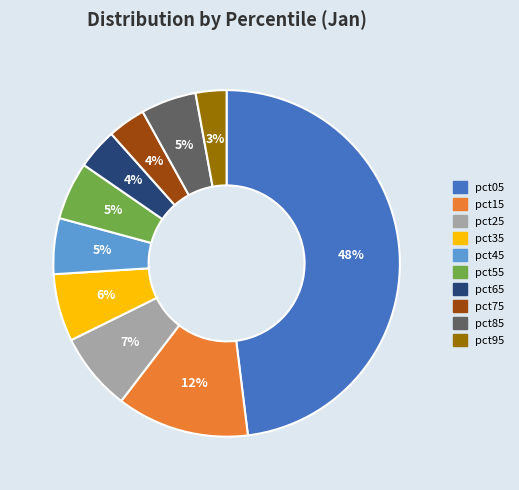

Does pct75 represent more than half of the total?

No